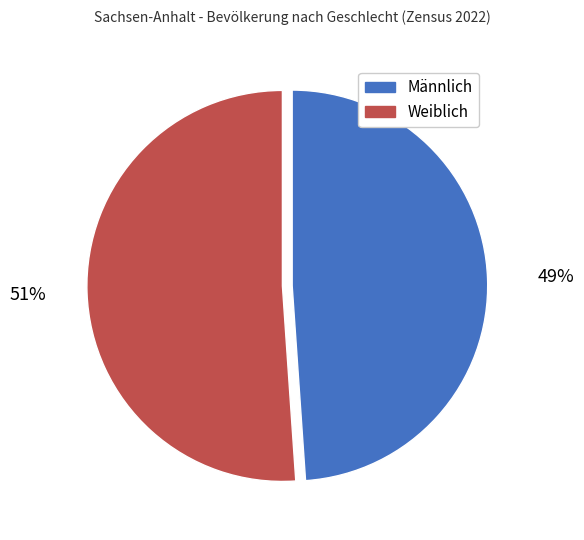

Is the sum of Männlich and Weiblich greater than half?

Yes